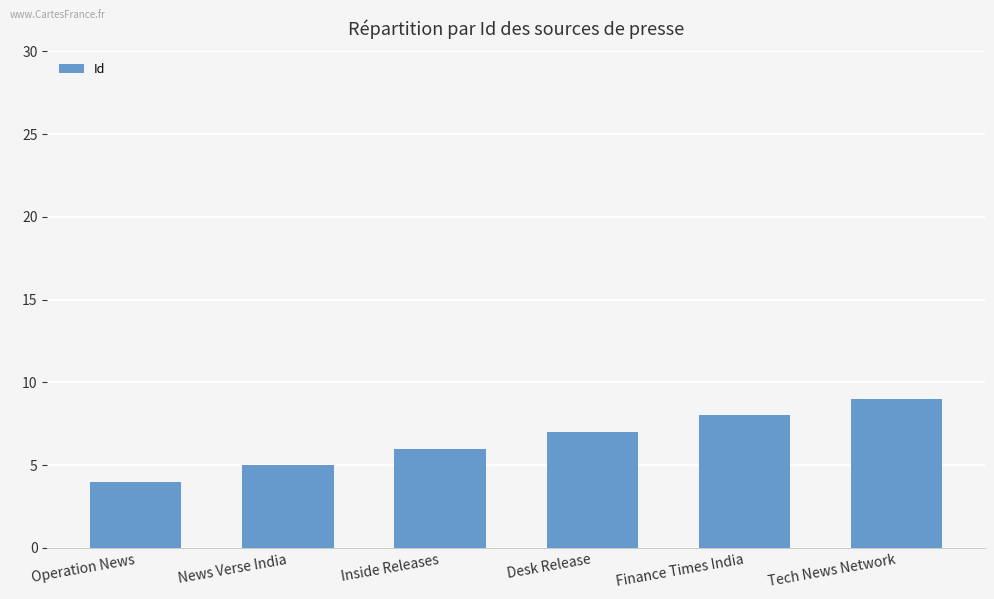

What is the difference between the values at Operation News and News Verse India?

1